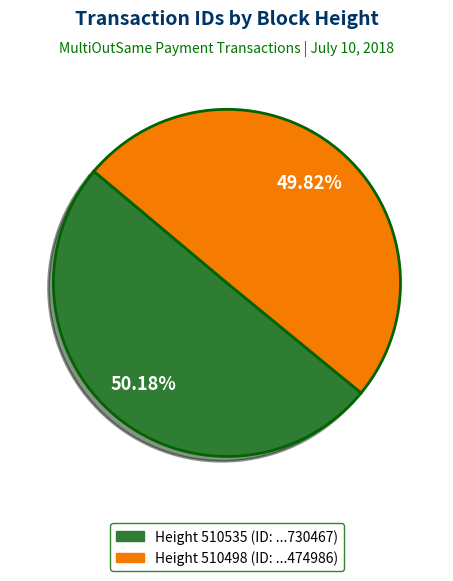

What is the ratio of the value at Height 510498 (ID: ...474986) to the value at Height 510535 (ID: ...730467)?

1.0